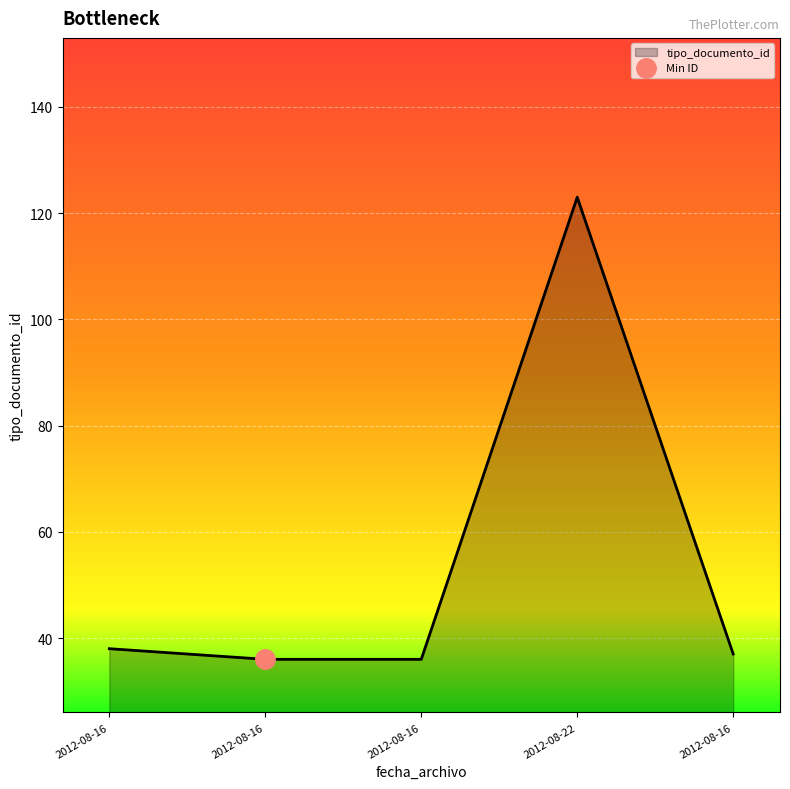

True or false: the data has more than 1 interior local peaks.

False